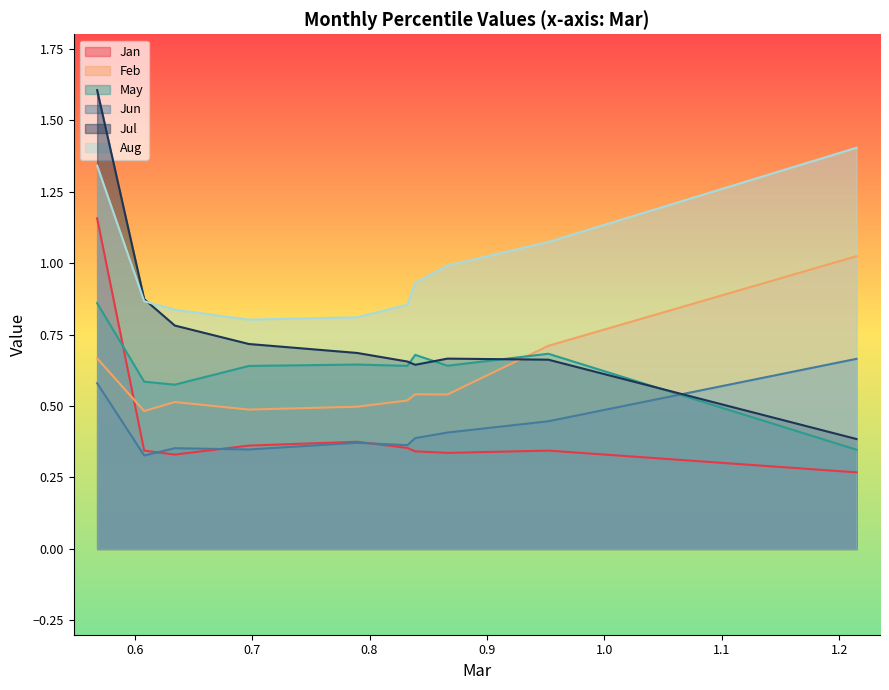

What are all the series names shown in the legend?

Jan, Feb, May, Jun, Jul, Aug